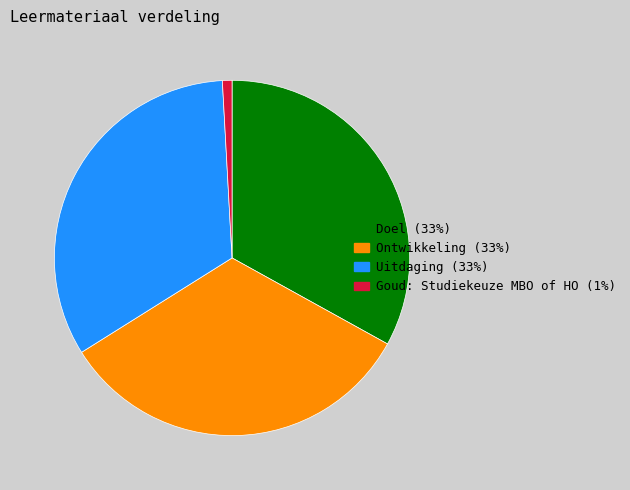

Combined, do Goud: Studiekeuze MBO of HO and Doel account for over 50%?

No